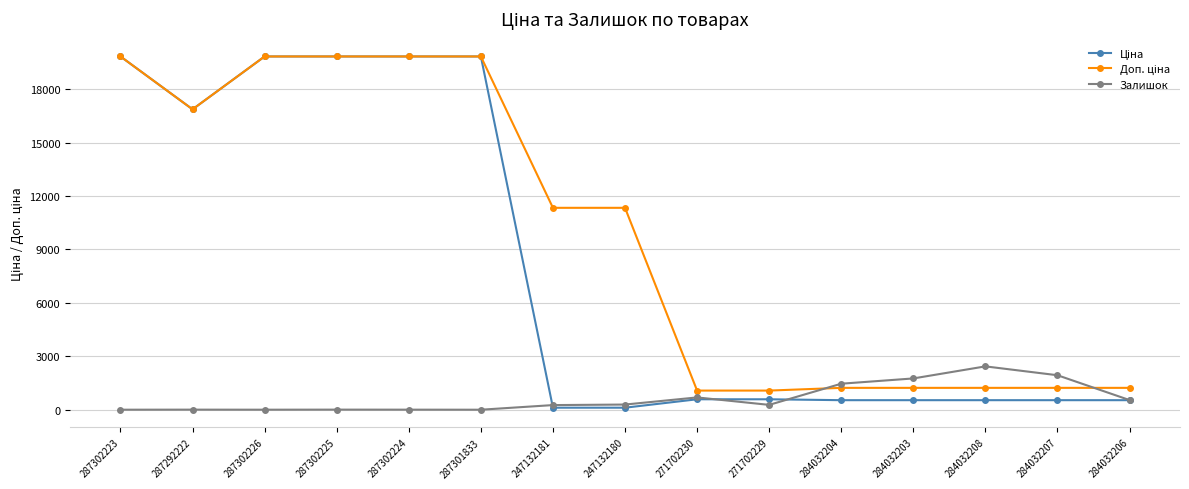

True or false: Залишок has more than 2 interior local peaks.

True